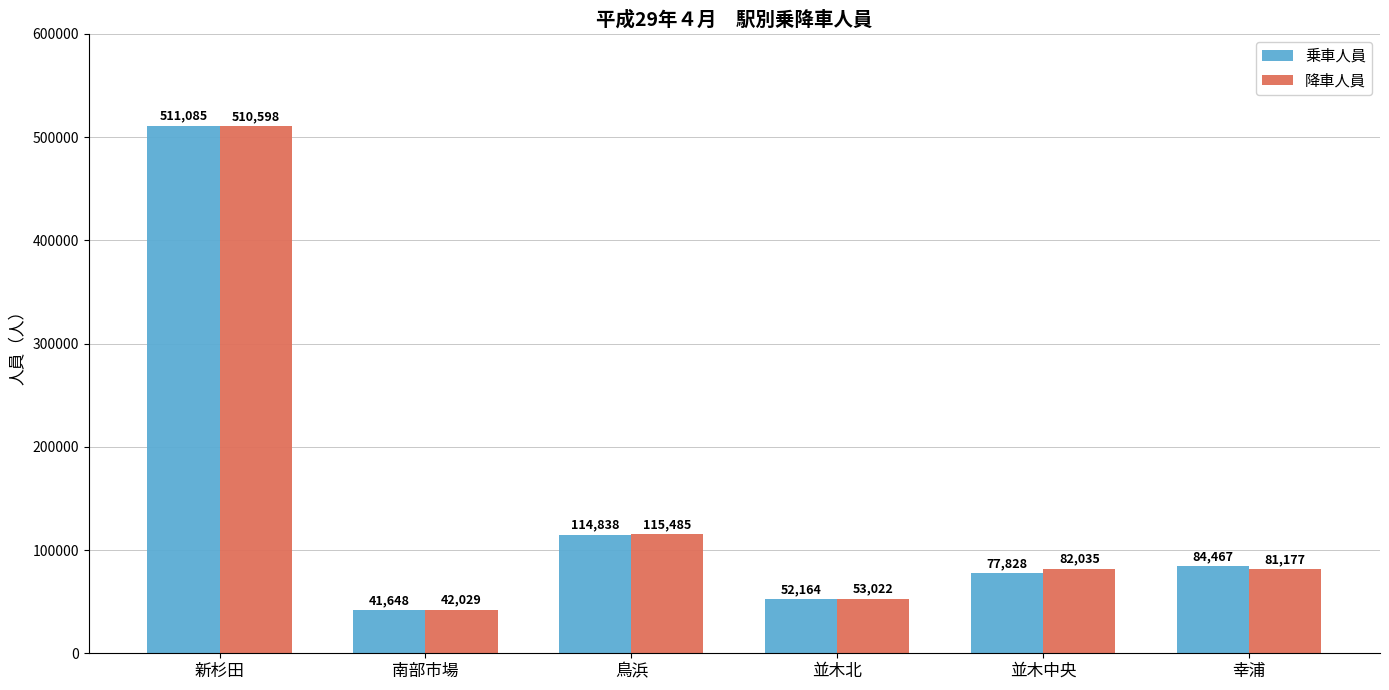

Reading right to left, list all the values displayed in this chart.

乗車人員: 幸浦=84467	並木中央=77828	並木北=52164	鳥浜=114838	南部市場=41648	新杉田=511085
降車人員: 幸浦=81177	並木中央=82035	並木北=53022	鳥浜=115485	南部市場=42029	新杉田=510598